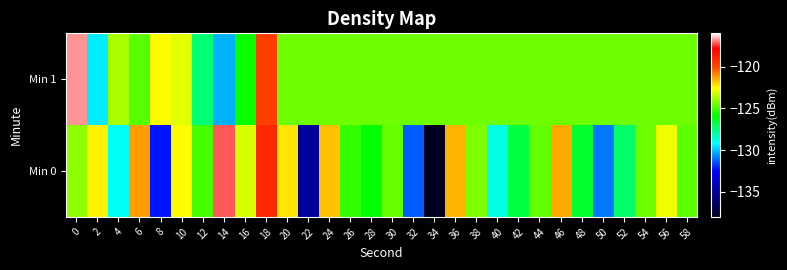

Reading left to right, what are all the values shown in this chart?

Min 0: 0=-124.0	2=-122.4	4=-129.1	6=-121.2	8=-132.2	10=-122.5	12=-125.0	14=-117.2	16=-123.1	18=-119.1	20=-122.3	22=-135.0	24=-121.7	26=-125.3	28=-126.0	30=-124.6	32=-131.3	34=-138.0	36=-121.5	38=-124.3	40=-128.9	42=-126.7	44=-124.6	46=-121.4	48=-126.5	50=-130.9	52=-127.2	54=-124.5	56=-122.8	58=-124.7
Min 1: 0=-116.8	2=-129.4	4=-123.7	6=-124.8	8=-122.5	10=-123.0	12=-127.4	14=-130.2	16=-125.8	18=-119.7	20=-124.5	22=-124.5	24=-124.5	26=-124.5	28=-124.5	30=-124.5	32=-124.5	34=-124.5	36=-124.5	38=-124.5	40=-124.5	42=-124.5	44=-124.5	46=-124.5	48=-124.5	50=-124.5	52=-124.5	54=-124.5	56=-124.5	58=-124.5